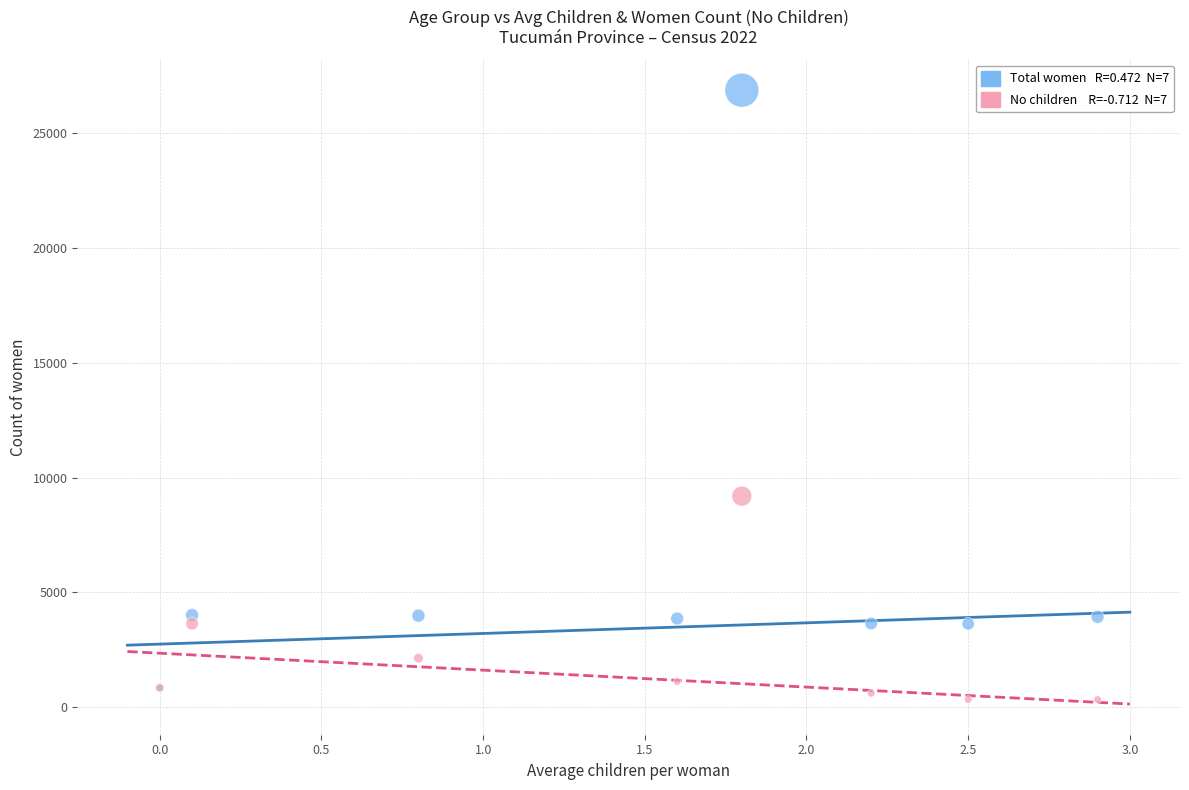

Across all series, what Y value is closest to 13604?

9194